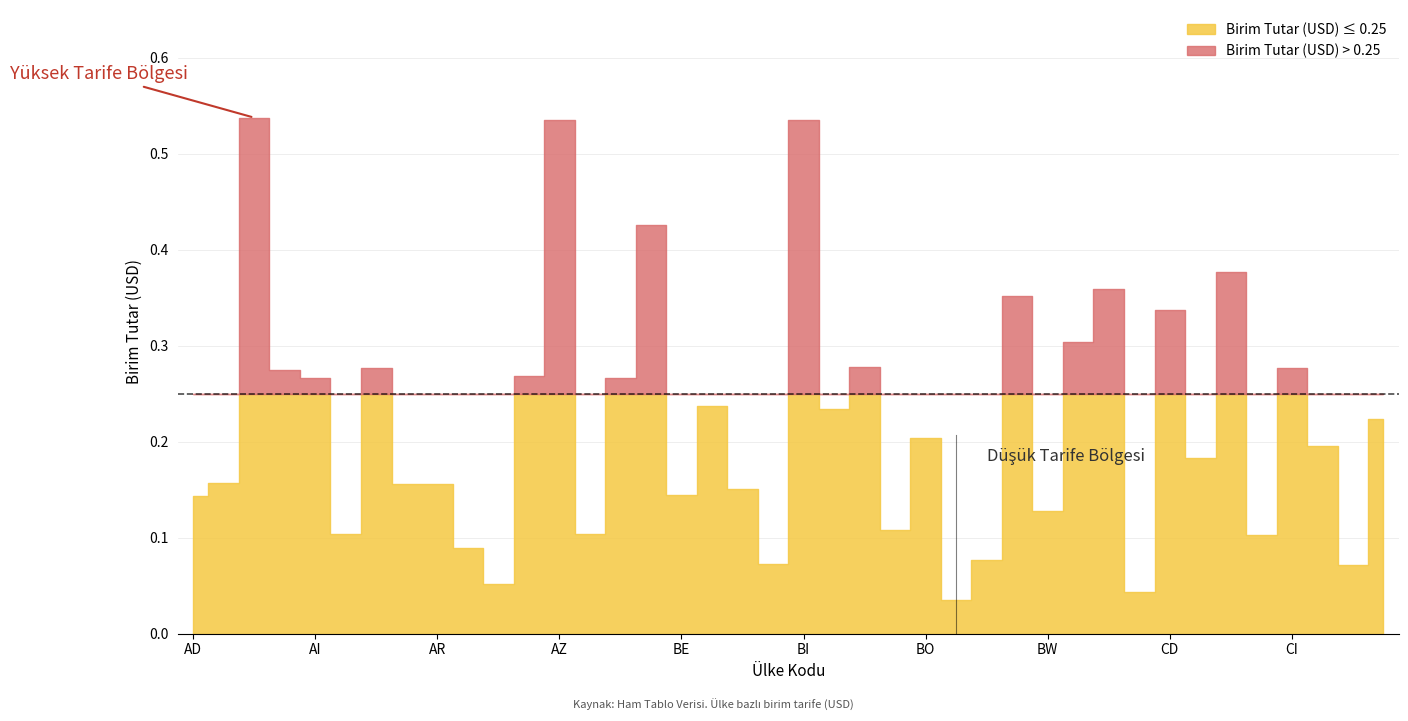

Rank the categories by value from lowest to highest.

BR, CA, AU, CL, BH, BS, AT, CH, BA, AL, BN, BW, AD, BE, BG, AO, AR, AE, CF, CK, BO, CM, BJ, BF, AI, BB, AW, AG, AM, CI, BM, BY, CD, BT, BZ, CG, BD, AZ, BI, AF